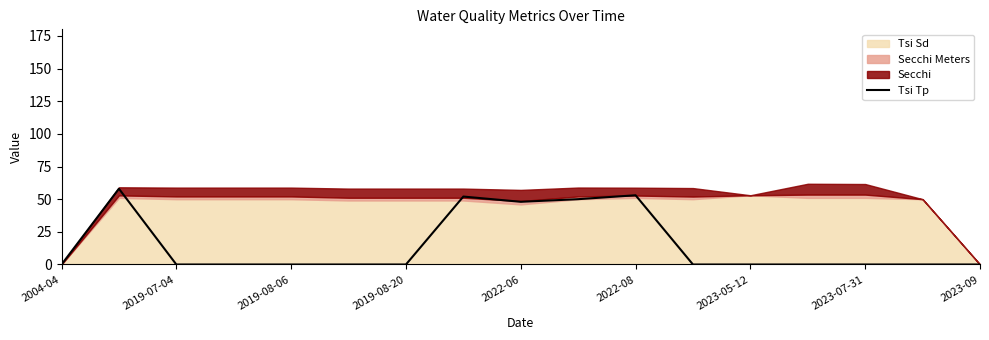

At which label is Tsi Tp closest to 29?

2022-06